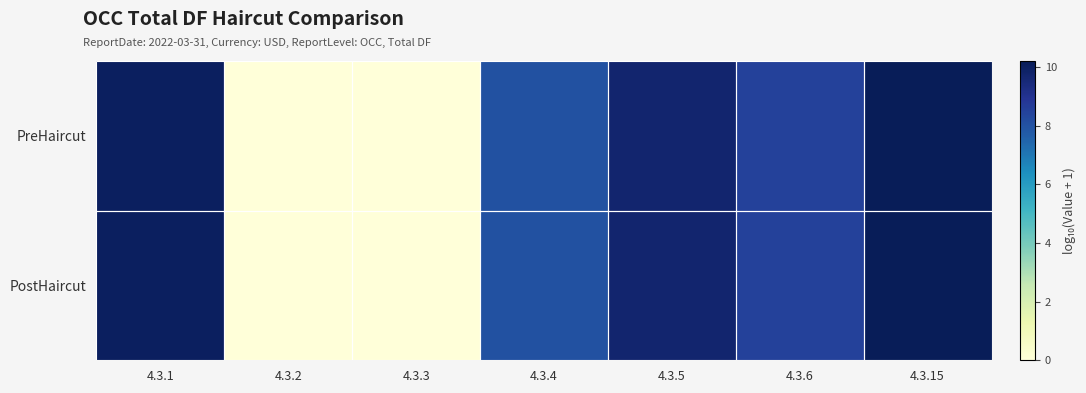

Rank the series by their maximum value, from highest to lowest.

PreHaircut, PostHaircut